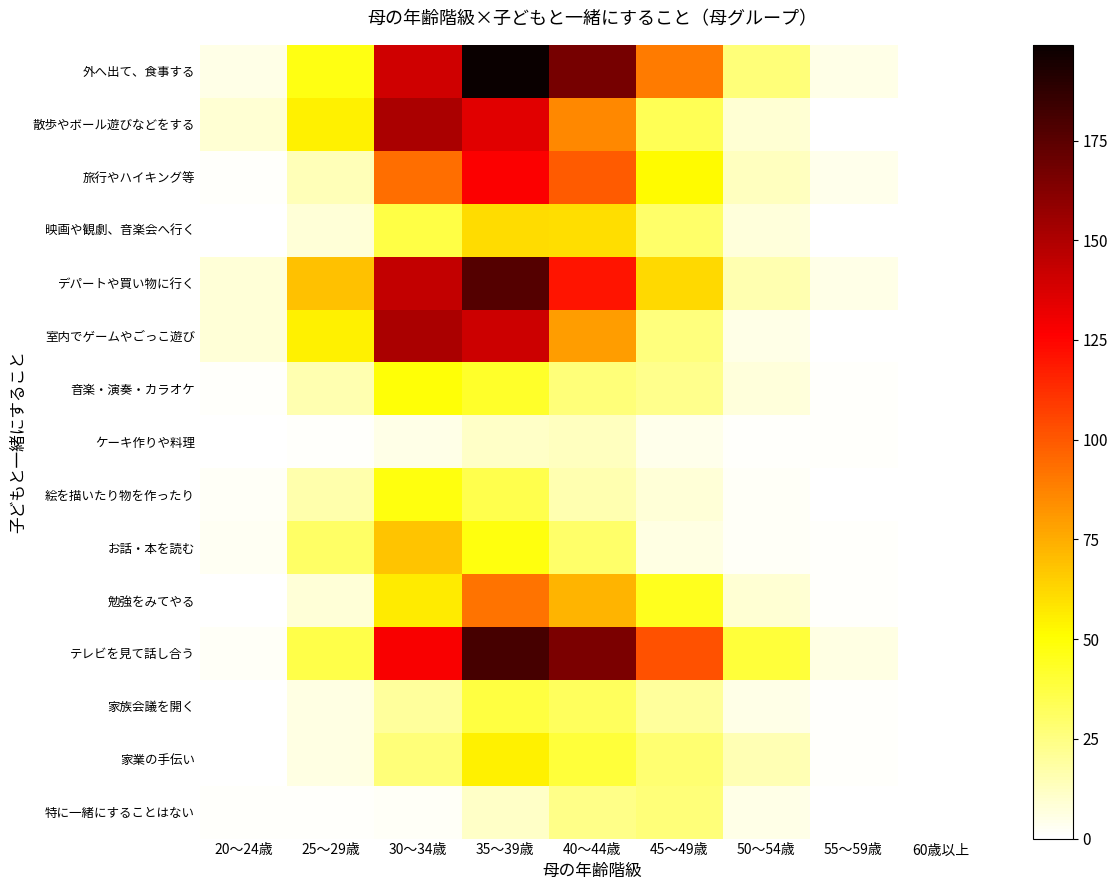

At which category is the sum across all series the highest?

35～39歳